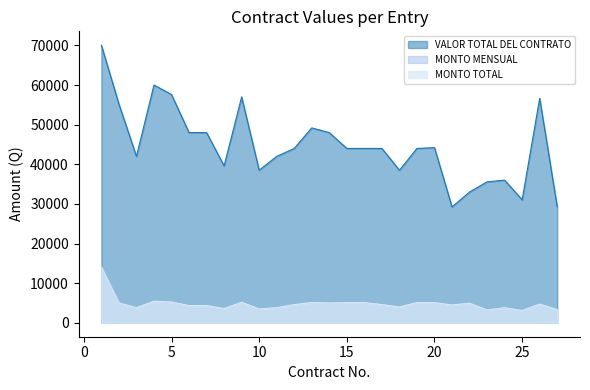

True or false: MONTO TOTAL has a value of 3103.2 at 25.

True